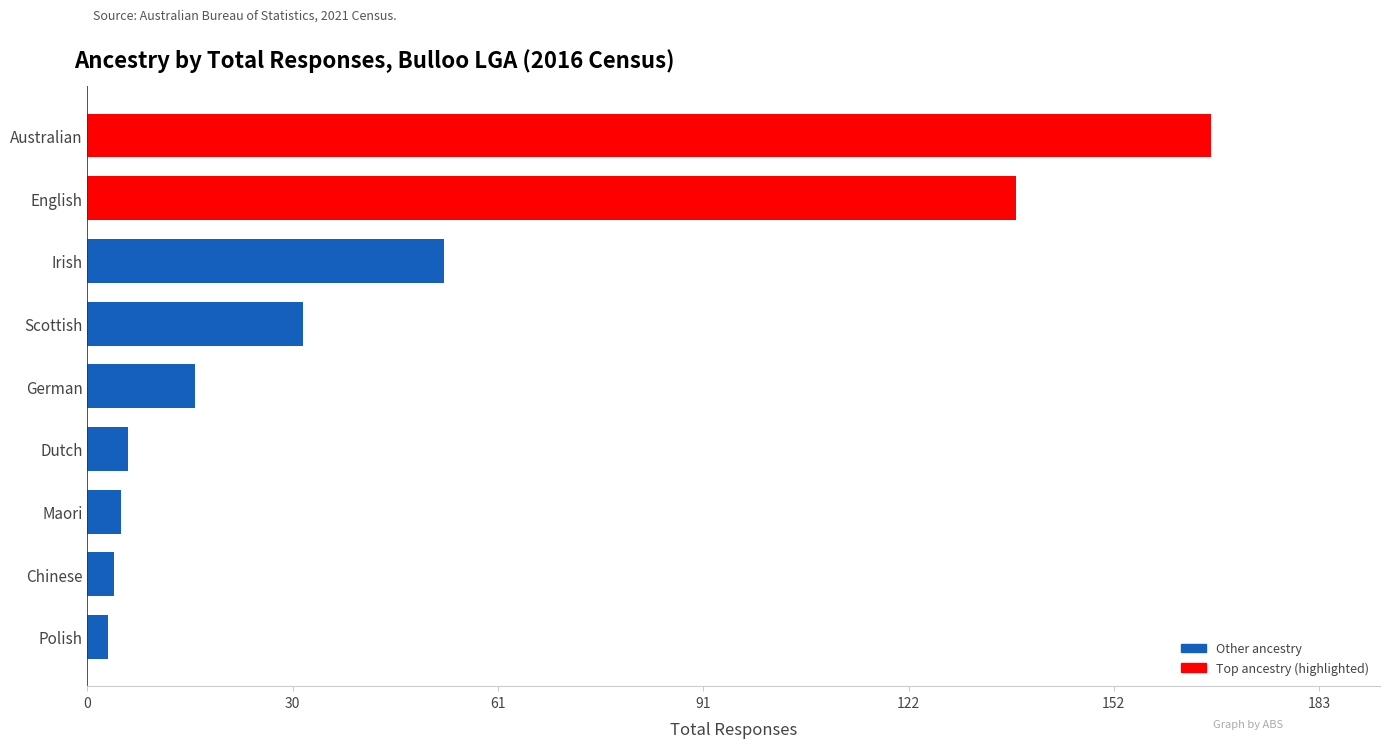

Reading bottom to top, what are all the values shown in this chart?

Polish=3	Chinese=4	Maori=5	Dutch=6	German=16	Scottish=32	Irish=53	English=138	Australian=167